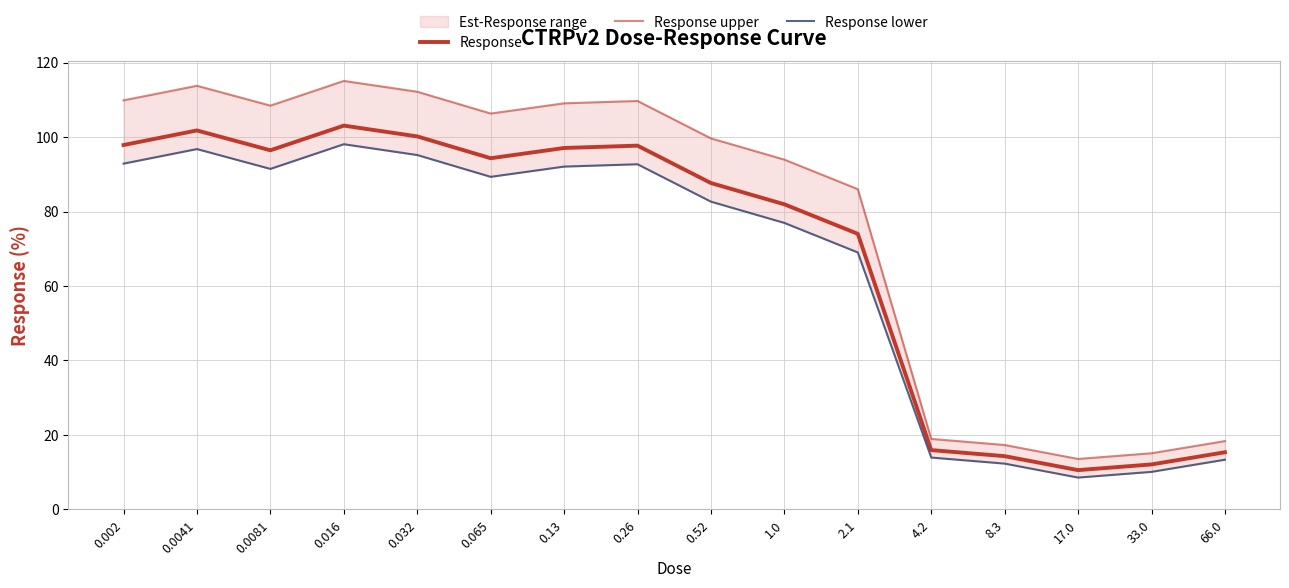

True or false: Response has a value of 154.6 at 0.13.

False